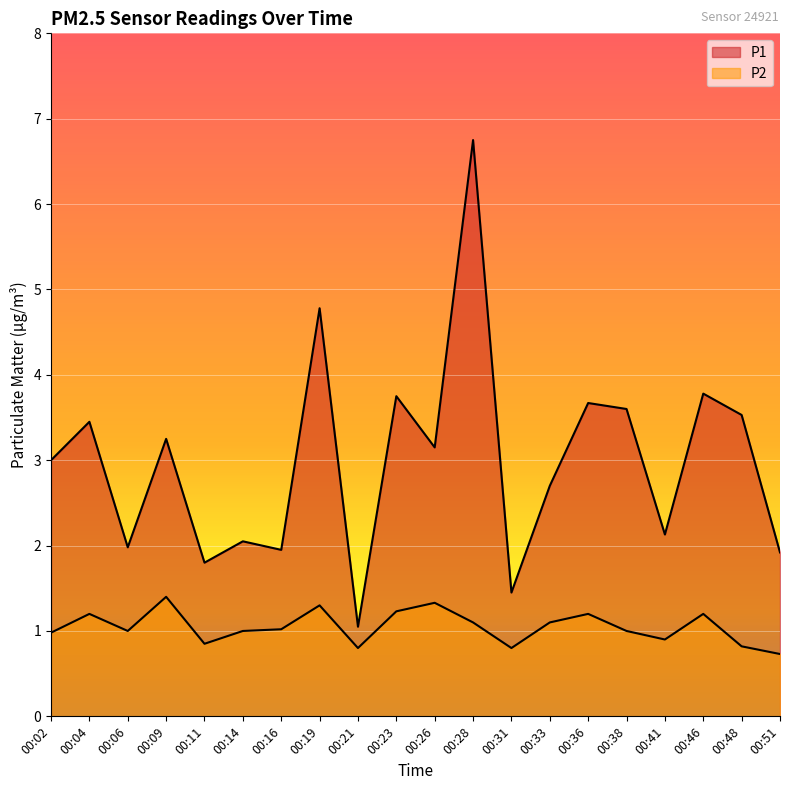

Reading left to right, list all the values displayed in this chart.

P1: 00:02=3.0	00:04=3.5	00:06=2.0	00:09=3.2	00:11=1.8	00:14=2.0	00:16=1.9	00:19=4.8	00:21=1.1	00:23=3.8	00:26=3.1	00:28=6.8	00:31=1.4	00:33=2.7	00:36=3.7	00:38=3.6	00:41=2.1	00:46=3.8	00:48=3.5	00:51=1.9
P2: 00:02=1.0	00:04=1.2	00:06=1.0	00:09=1.4	00:11=0.8	00:14=1.0	00:16=1.0	00:19=1.3	00:21=0.8	00:23=1.2	00:26=1.3	00:28=1.1	00:31=0.8	00:33=1.1	00:36=1.2	00:38=1.0	00:41=0.9	00:46=1.2	00:48=0.8	00:51=0.7